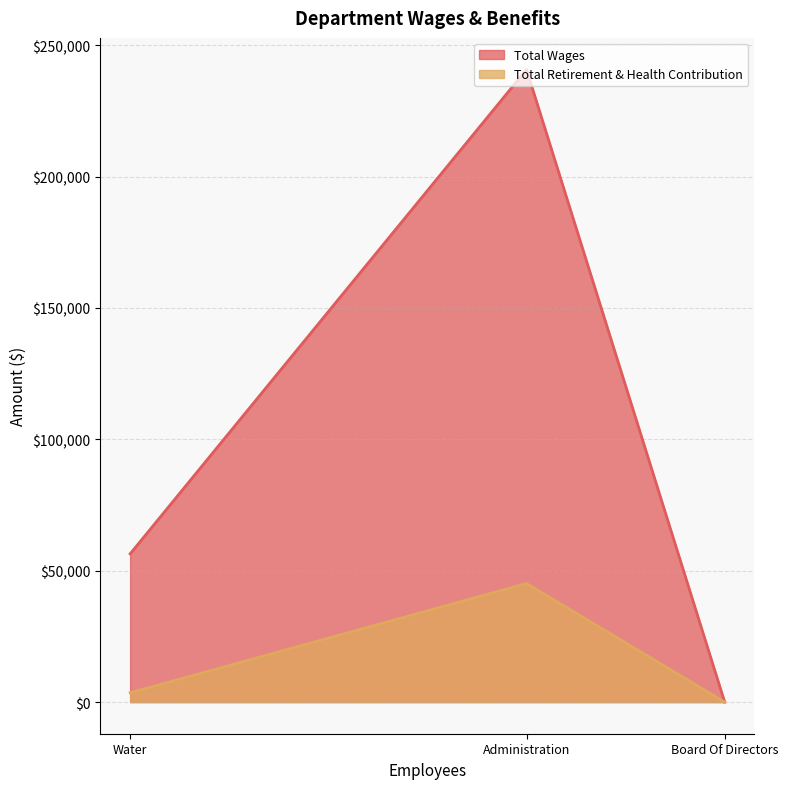

What is the average value of the Total Retirement & Health Contribution series?

16233